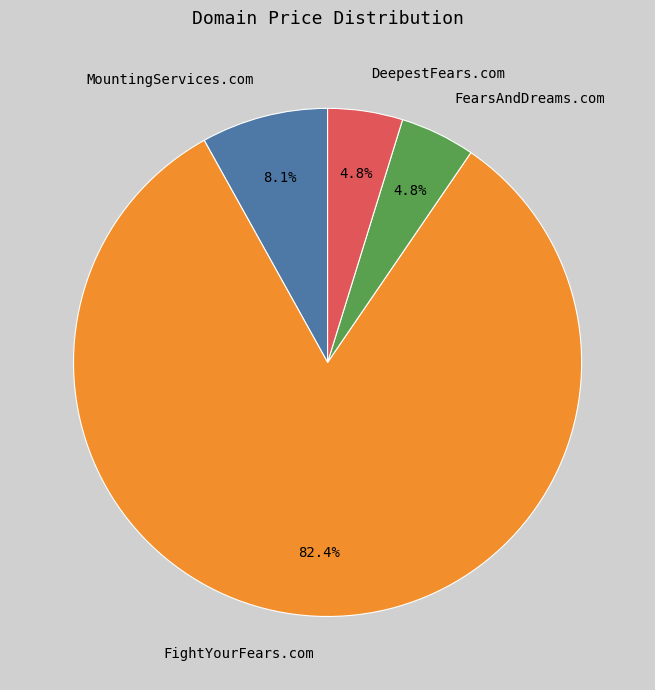

Combined, do FightYourFears.com and DeepestFears.com account for over 50%?

Yes